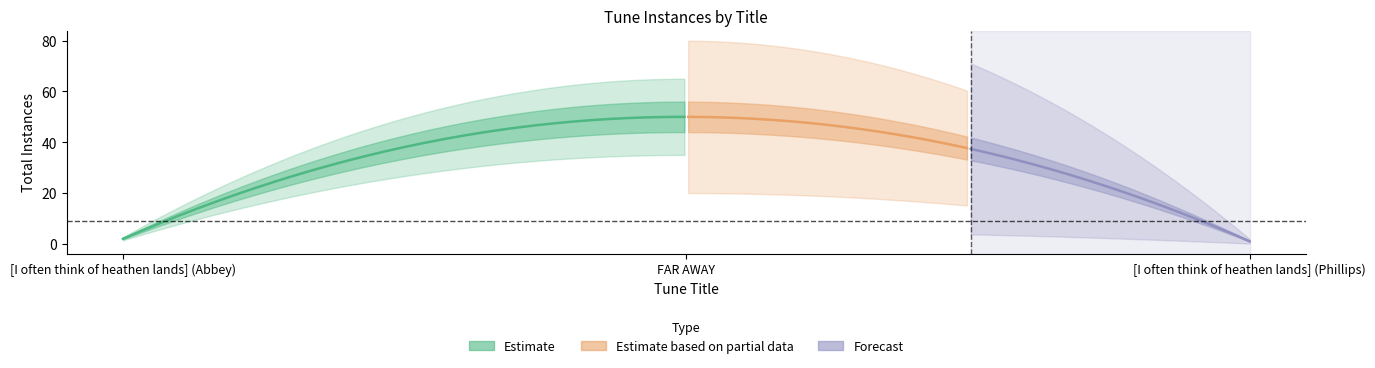

What is the ratio of the value at FAR AWAY to the value at [I often think of heathen lands] (Abbey)?

25.0